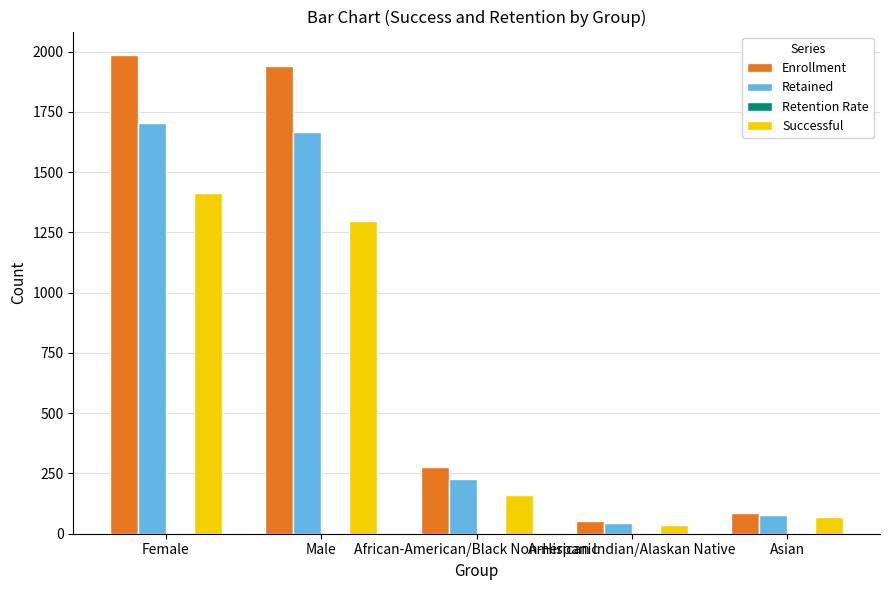

Which series has the largest total across all categories?

Enrollment